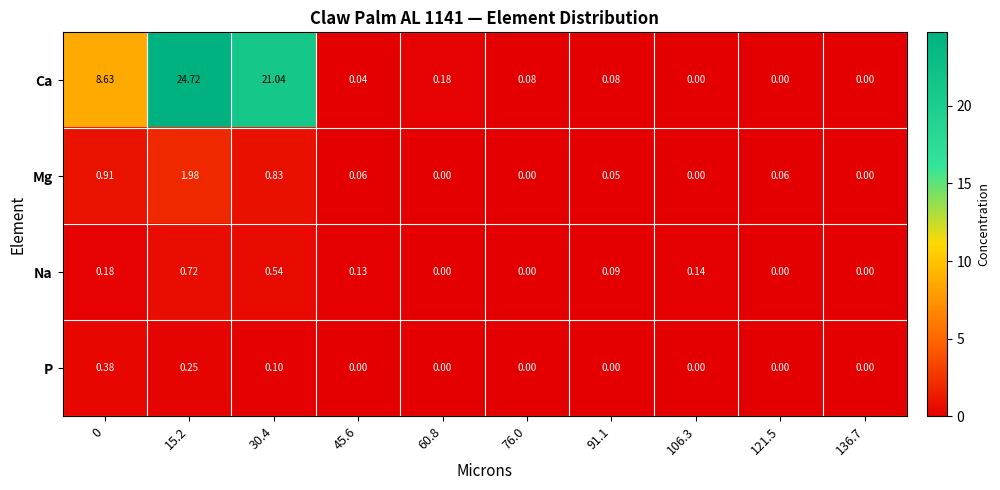

What is the spread (max minus min) of values at 30.4?

20.9